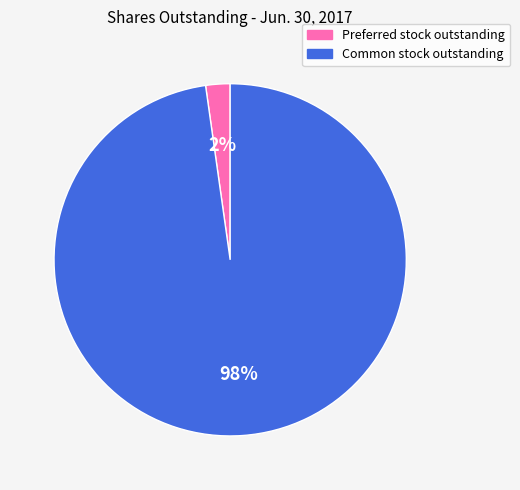

Between Common stock outstanding and Preferred stock outstanding, which is larger?

Common stock outstanding